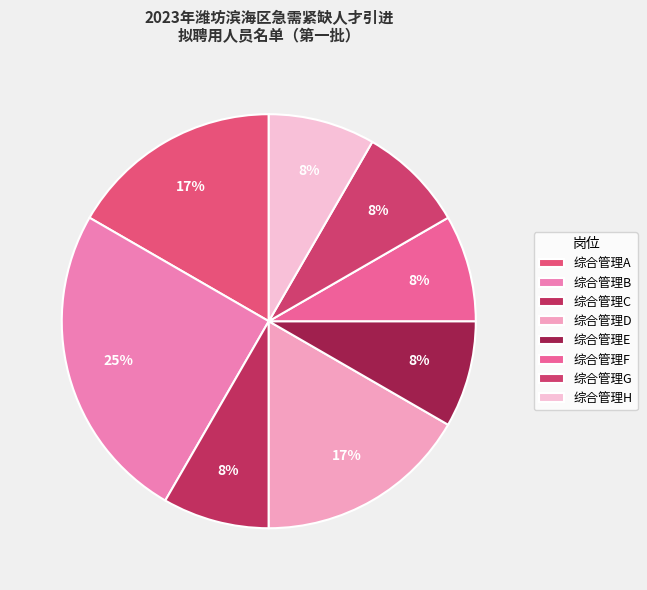

How many slices are in this pie chart?

8